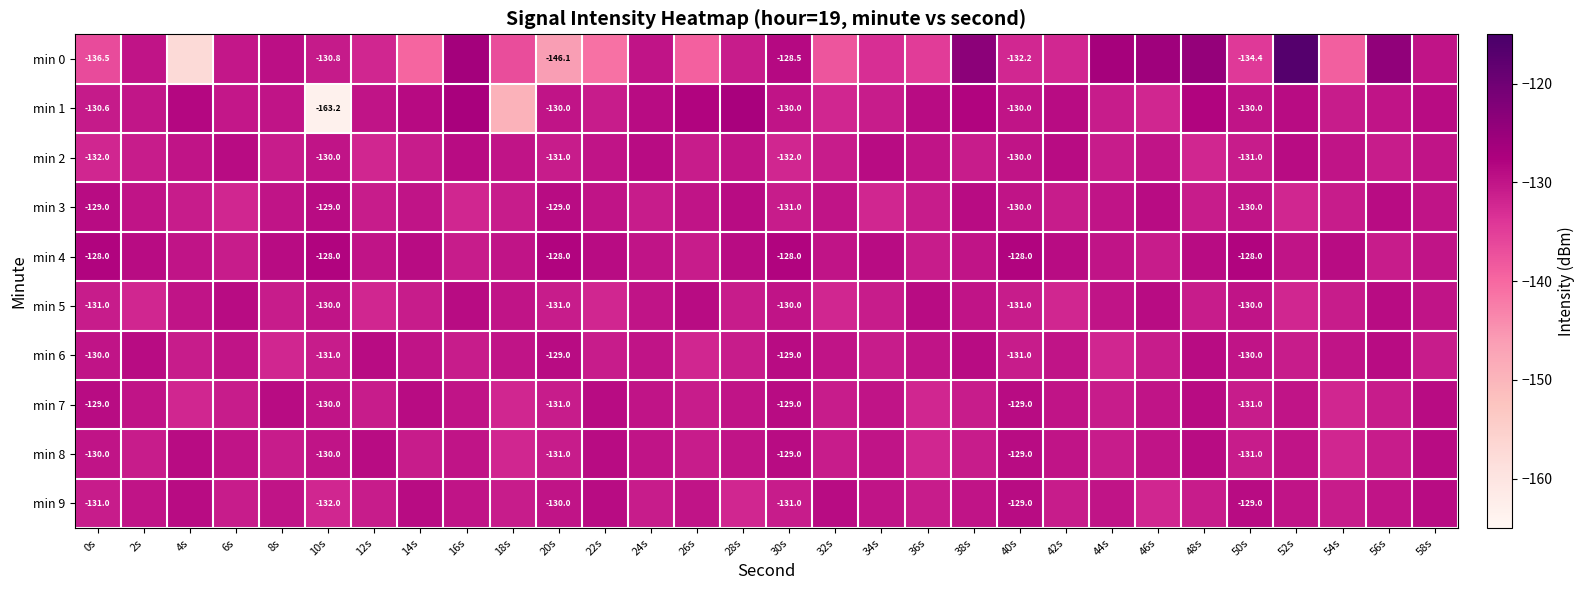

What value does the min 3 series have at 34s?

-132.0